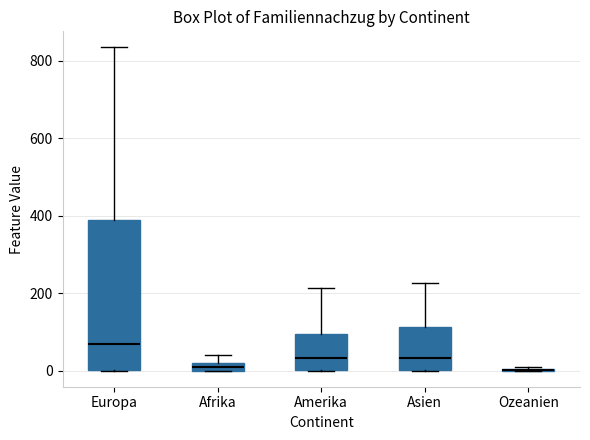

Where does the upper whisker of the box for Asien end on the y-axis? The values are not printed on the chart, so give them approximately, as read against the axis.

220